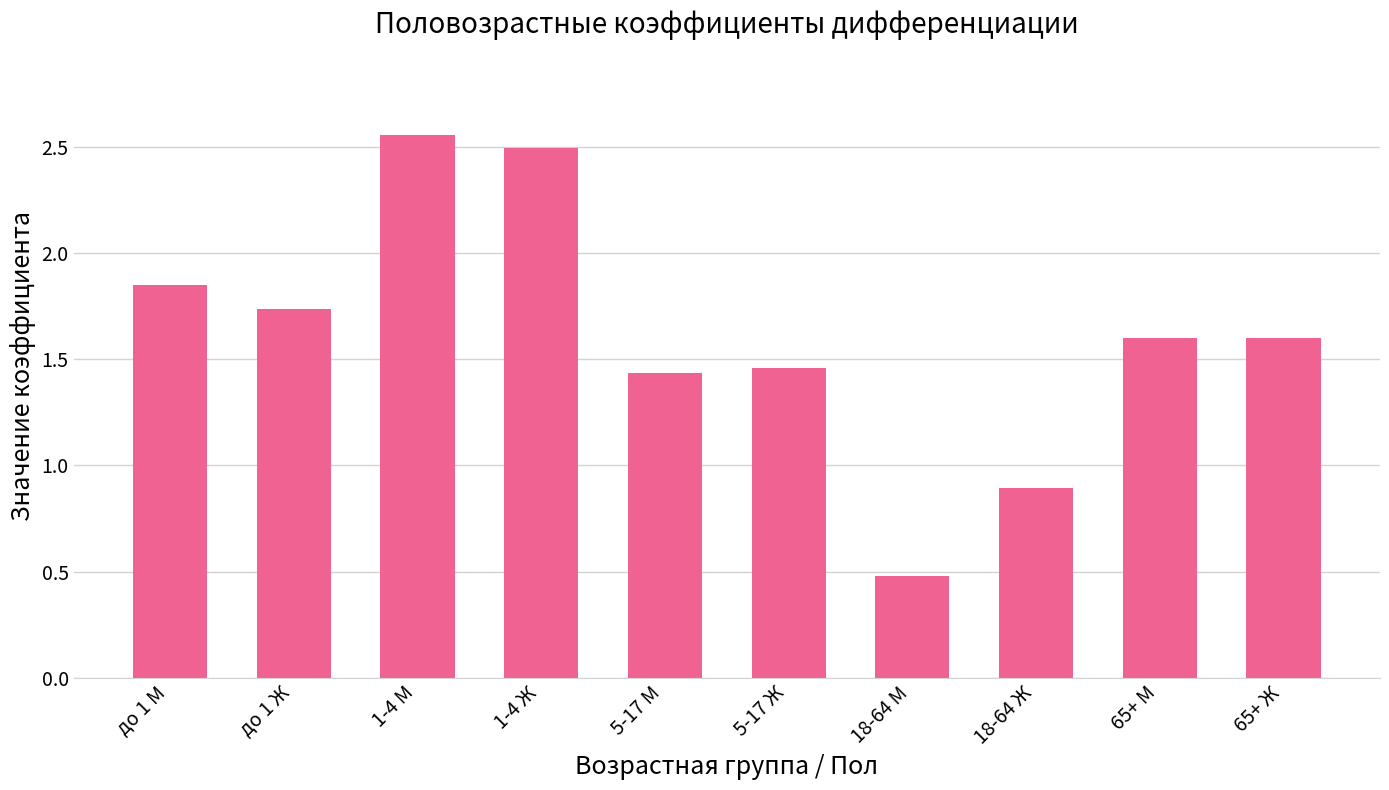

The value at 1-4 Ж is 2.5. True or false?

True